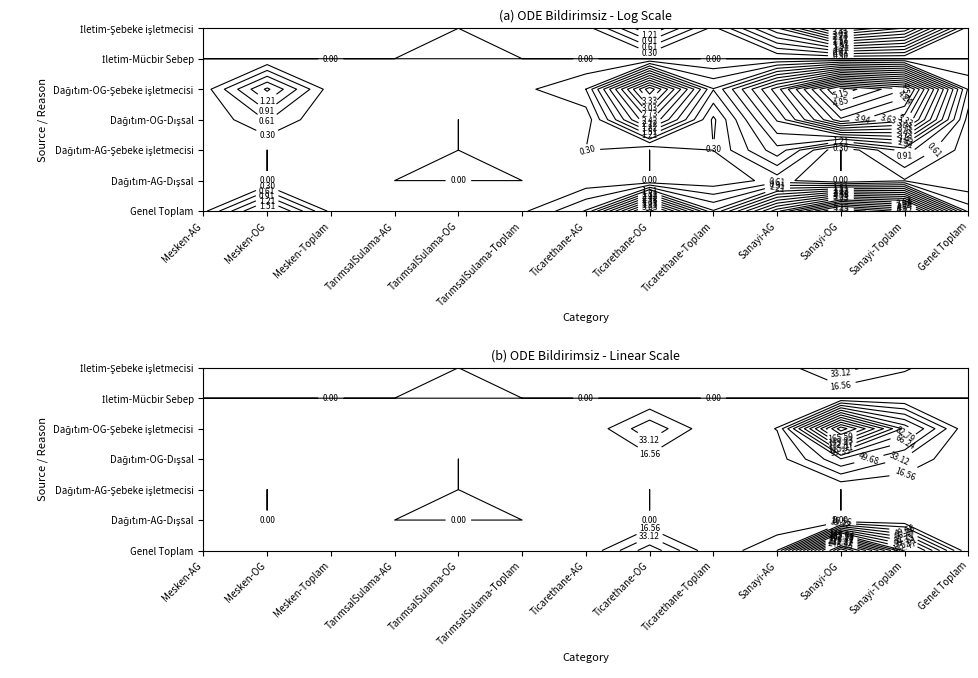

How many values in the Dağıtım-OG-Dışsal series exceed 0?

12